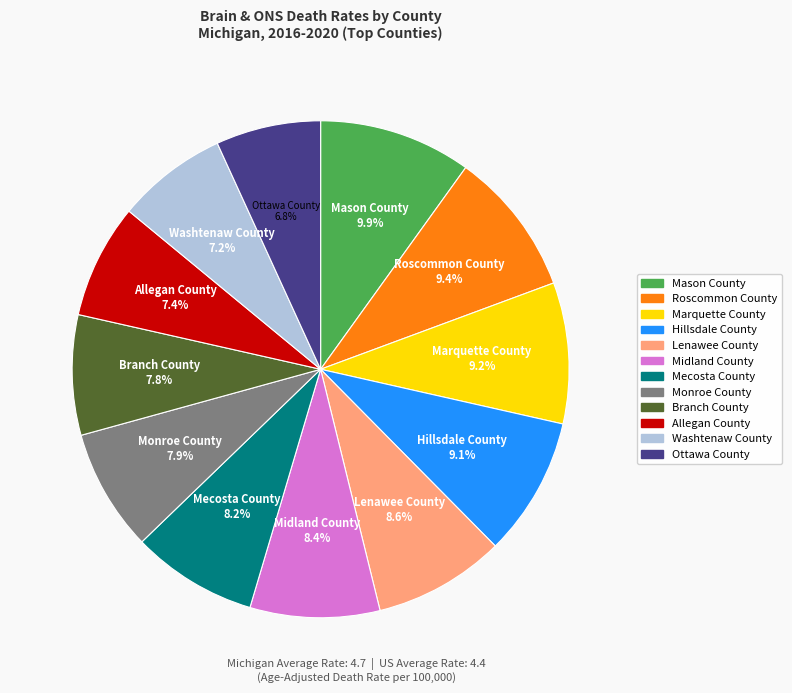

To the nearest percent, what is the combined percentage of Midland County and Monroe County?

16%